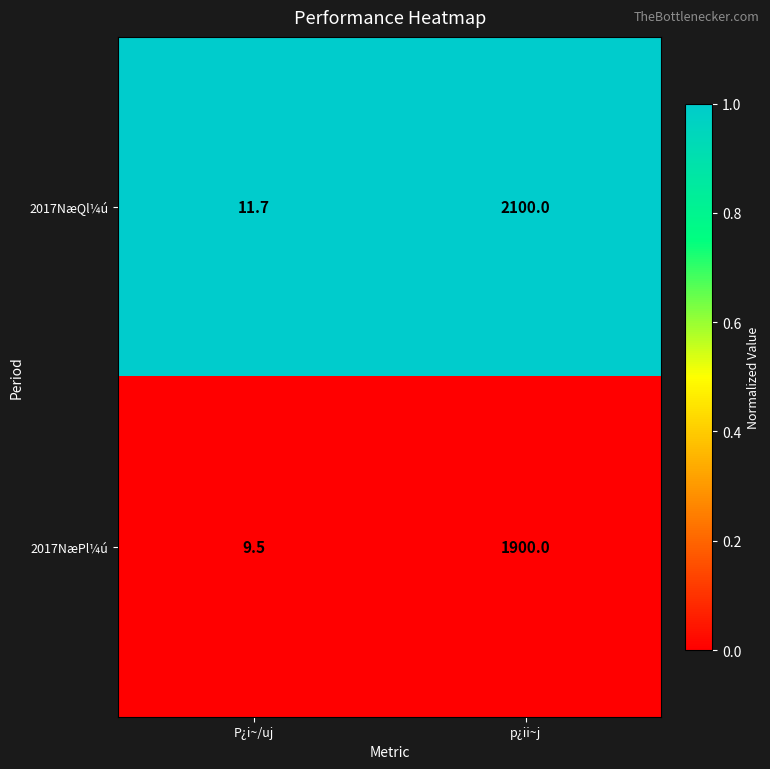

Rank the series at P¿i~/uj from highest to lowest value.

2017NæQl¼ú, 2017NæPl¼ú